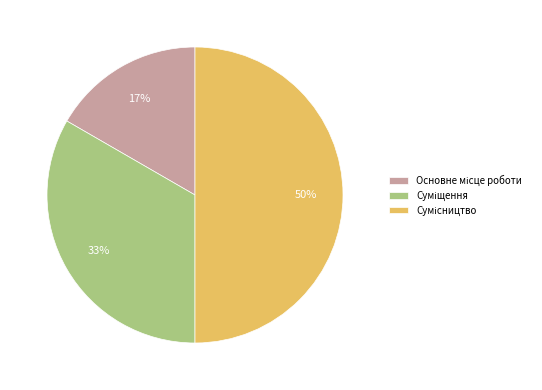

To the nearest percent, what is the difference between the largest and smallest slice percentages?

33%